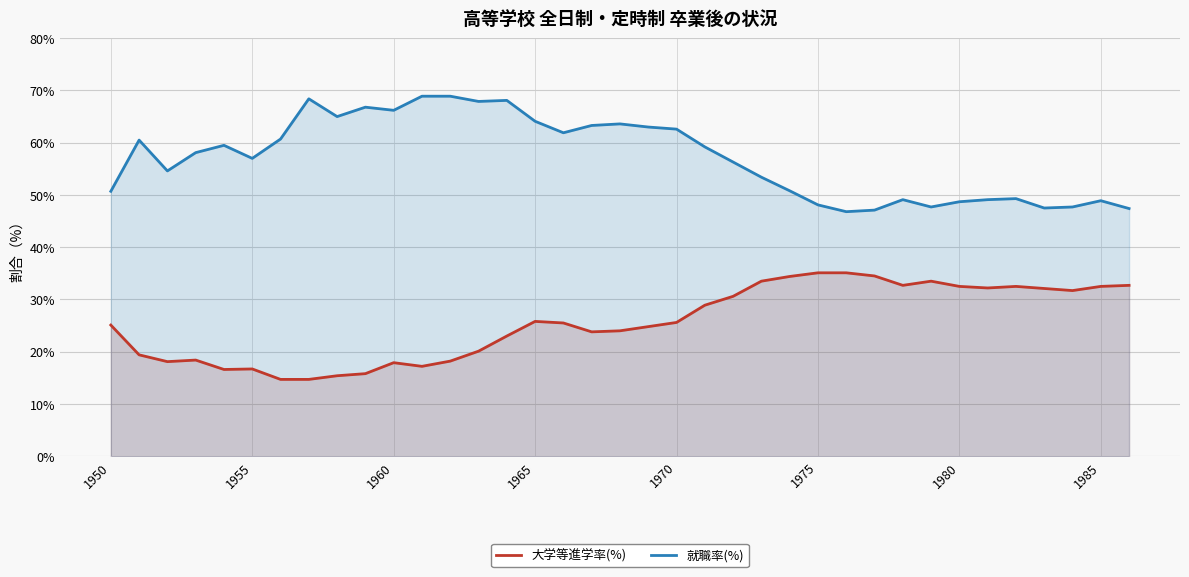

Rank the series by their average value, from highest to lowest.

就職率(%), 大学等進学率(%)